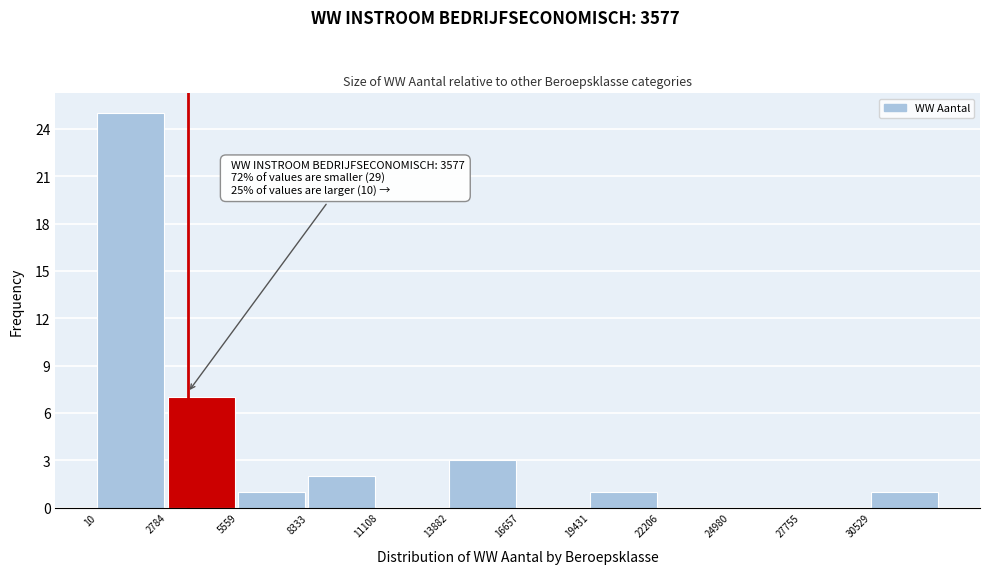

Which range on the x-axis has the tallest bar?

0 to 3000